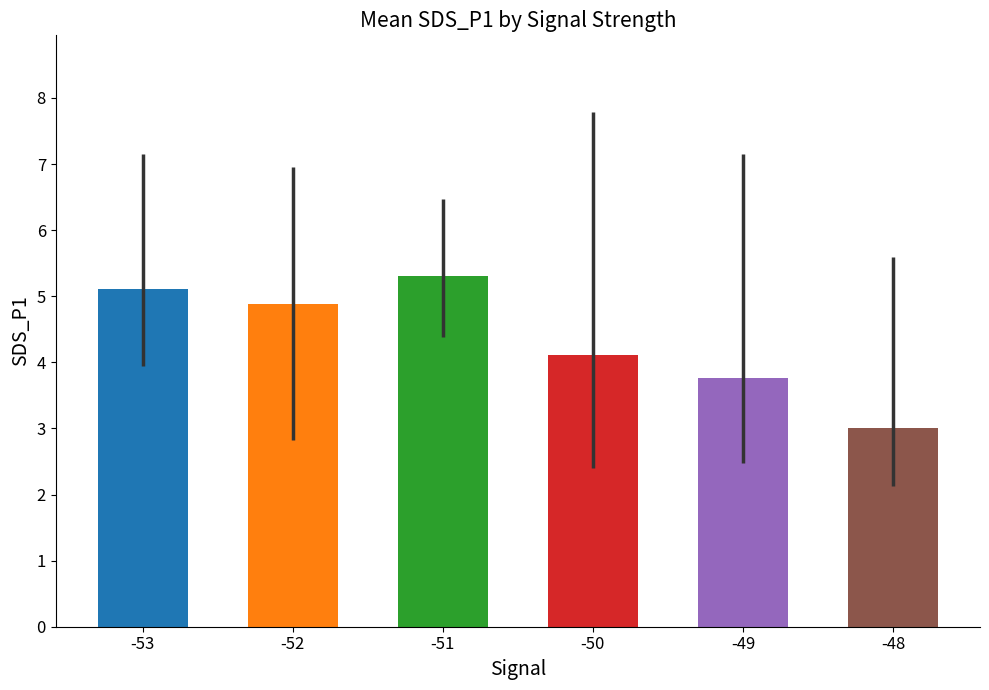

What is the change in value from -49 to -48?

-0.8